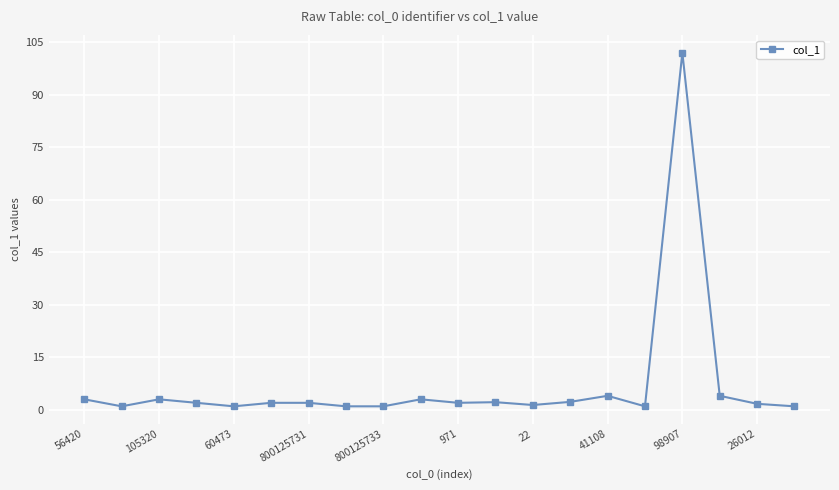

True or false: there are more than 0 points higher than both neighbors.

True